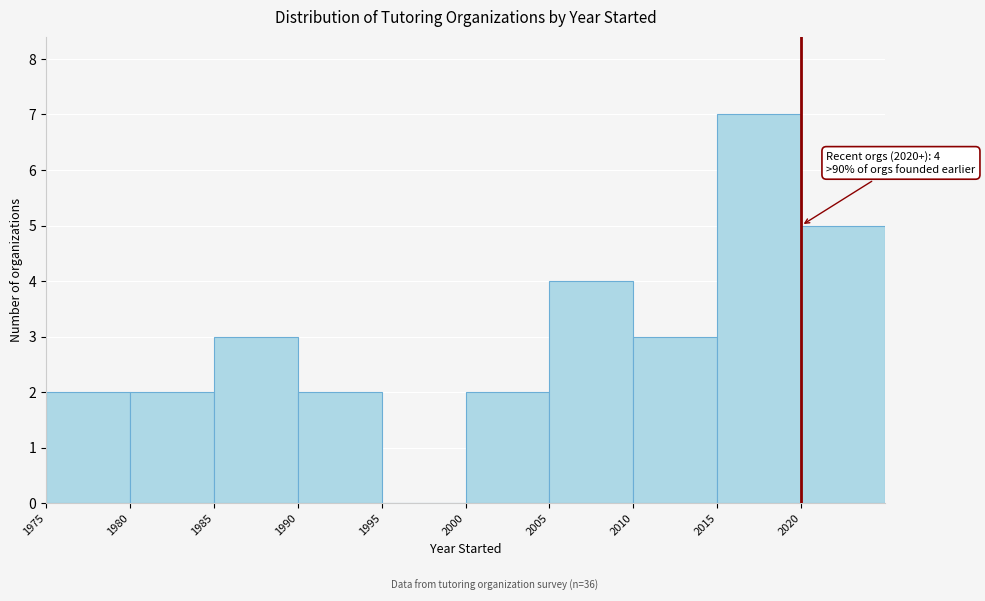

Which range on the x-axis has the tallest bar?

2015 to 2020